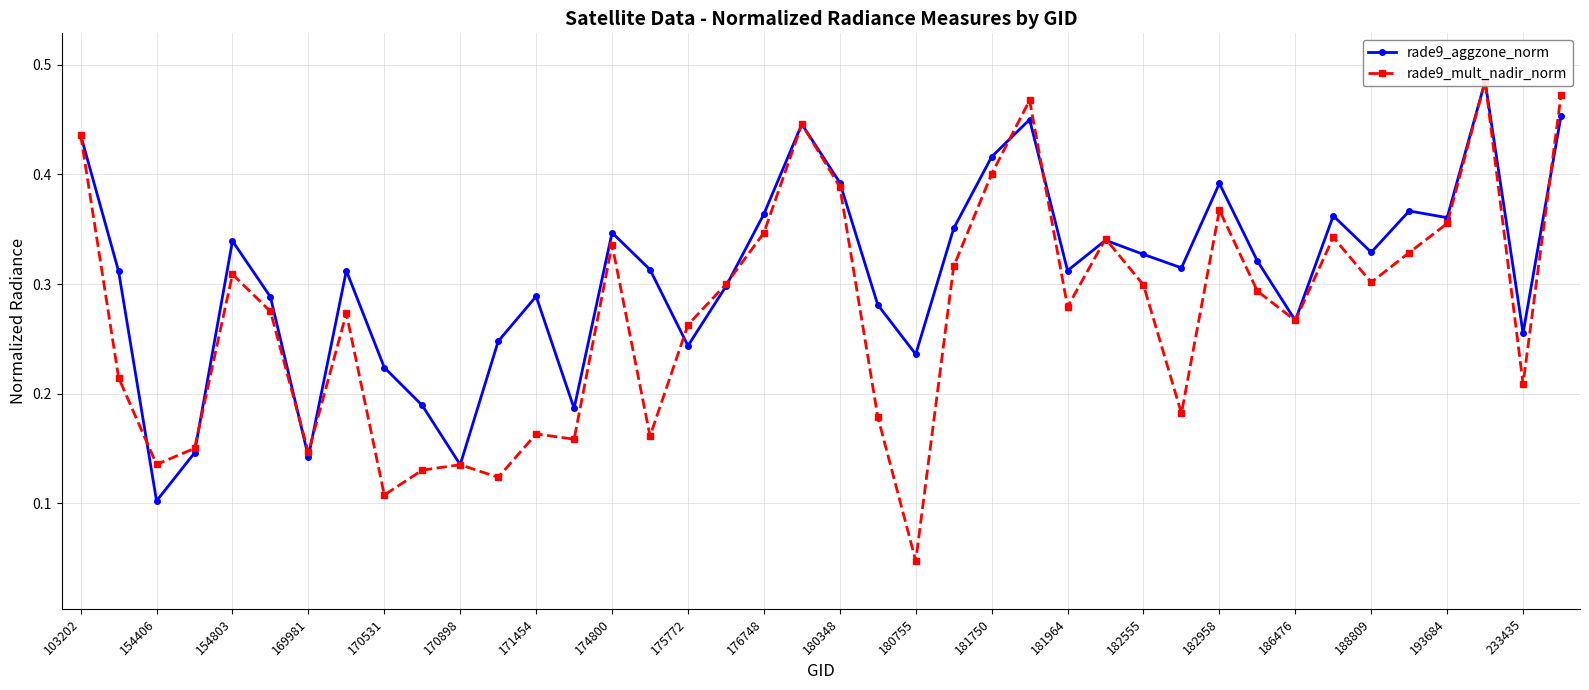

Which has a higher value, 174800 or 30?

30